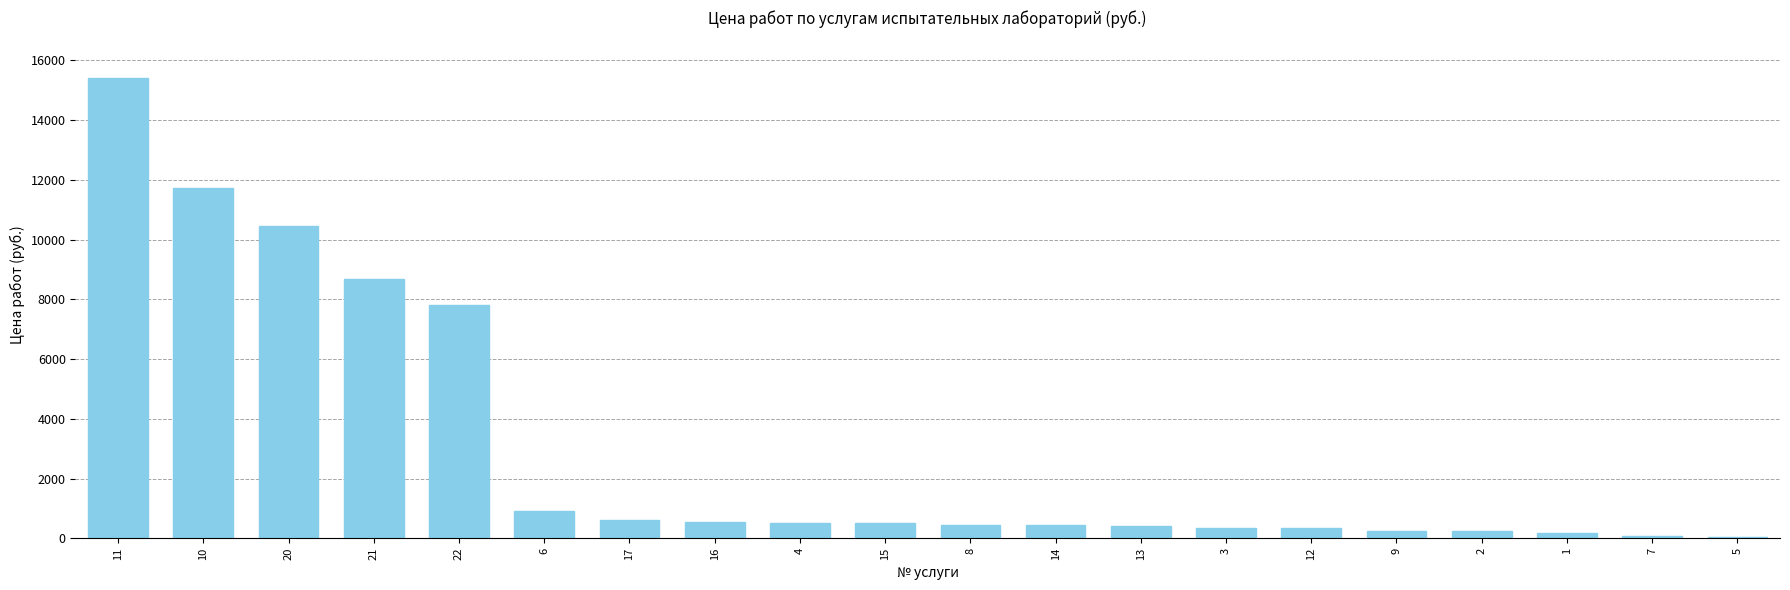

What is the greatest value displayed?

15410